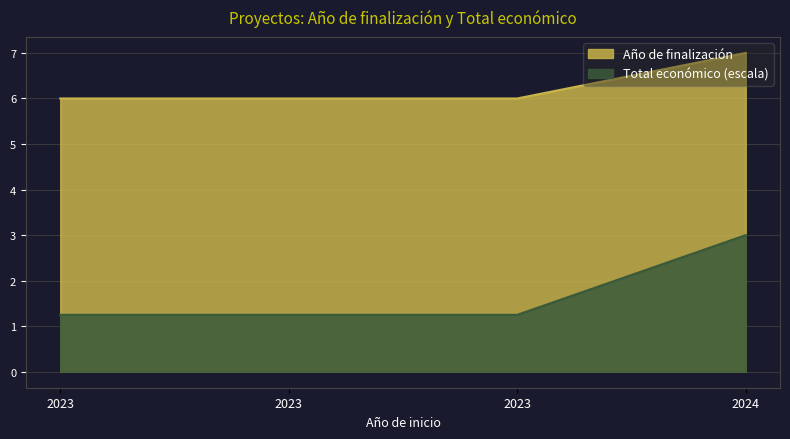

What is the sum of the Año de finalización values at 2023 and 2023?

12.0